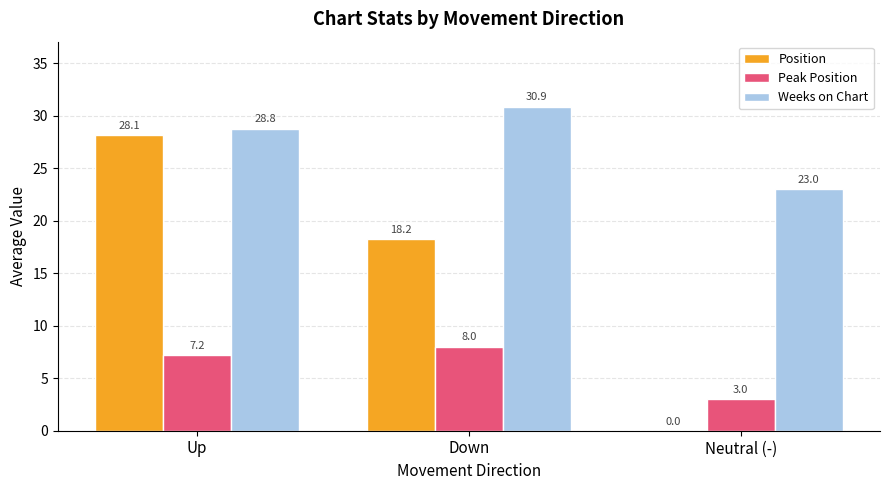

What is the sum of the Peak Position values at Neutral (-) and Down?

11.0